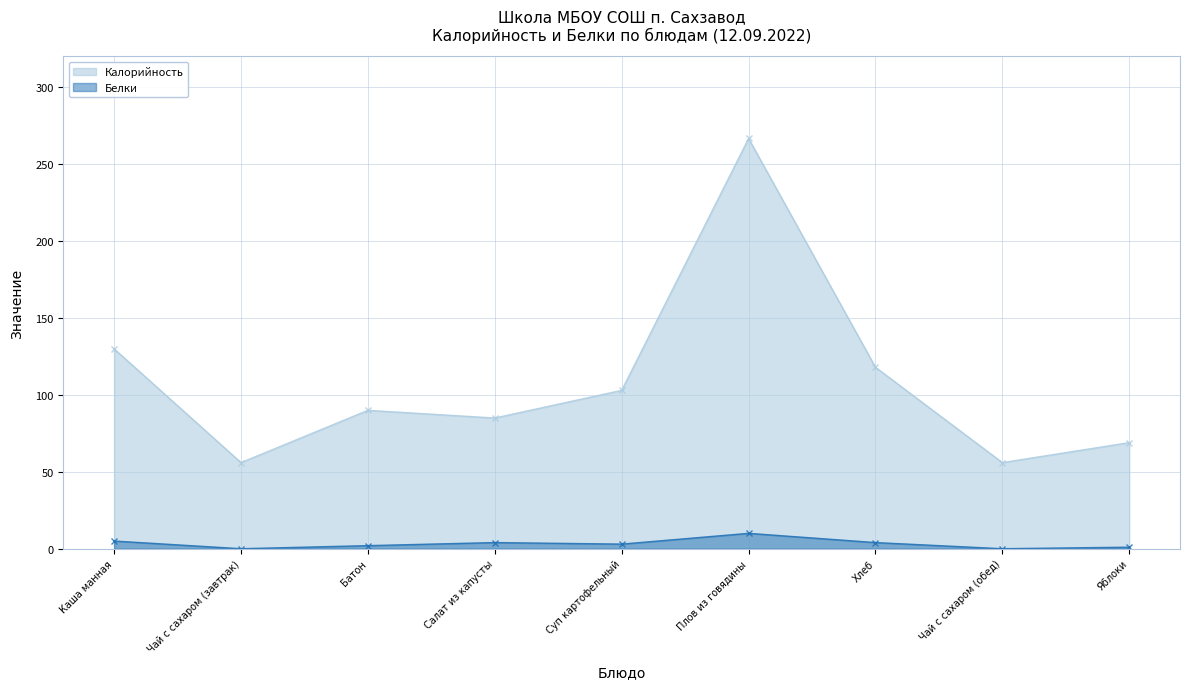

Which series has the largest total across all categories?

Калорийность